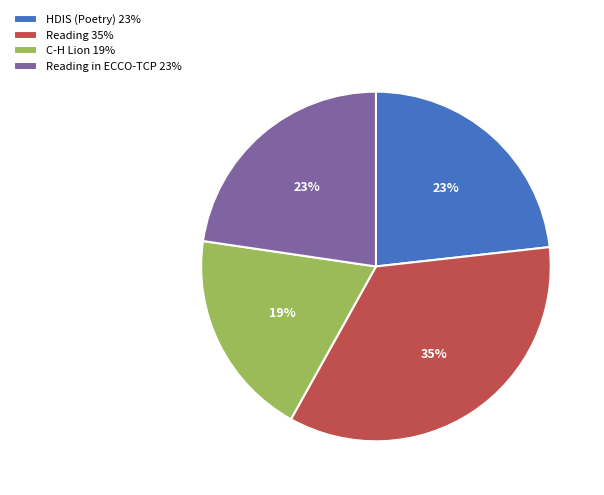

Is there any slice that represents more than half of the pie?

No